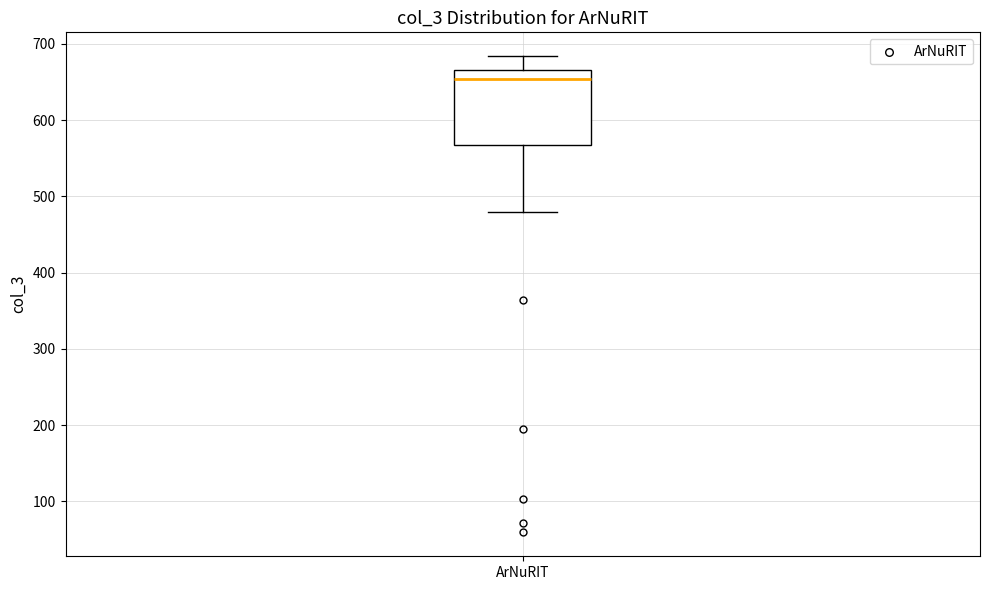

Where does the lower whisker of the box for ArNuRIT end on the y-axis? The values are not printed on the chart, so give them approximately, as read against the axis.

480